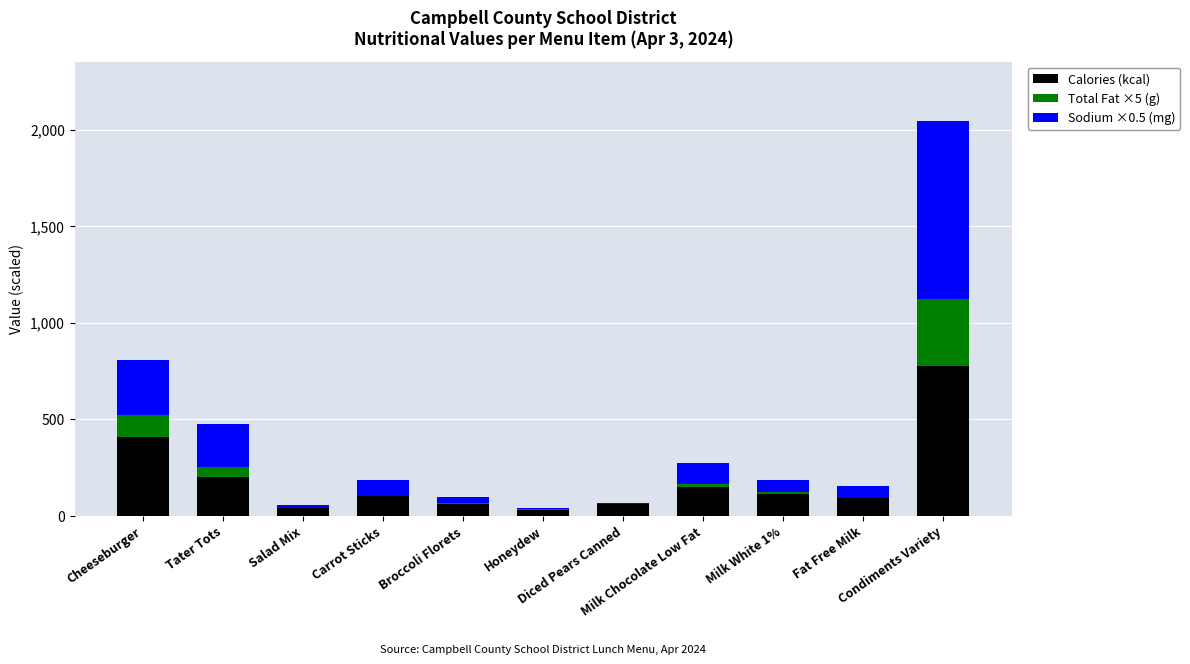

At which label does Calories (kcal) first exceed 100?

Cheeseburger